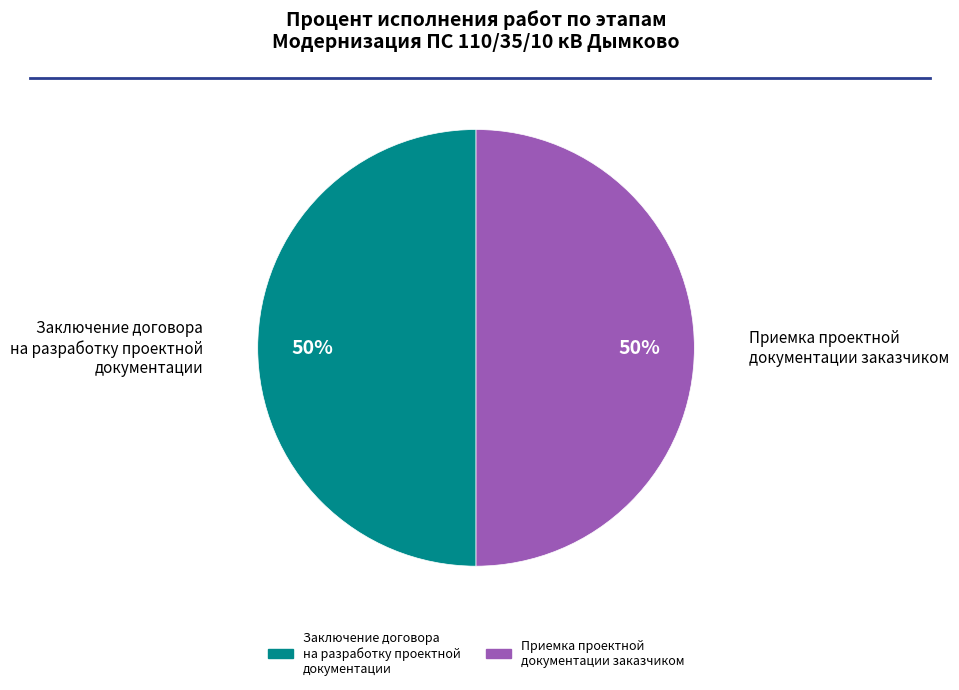

To the nearest percent, what is the average slice percentage?

50%